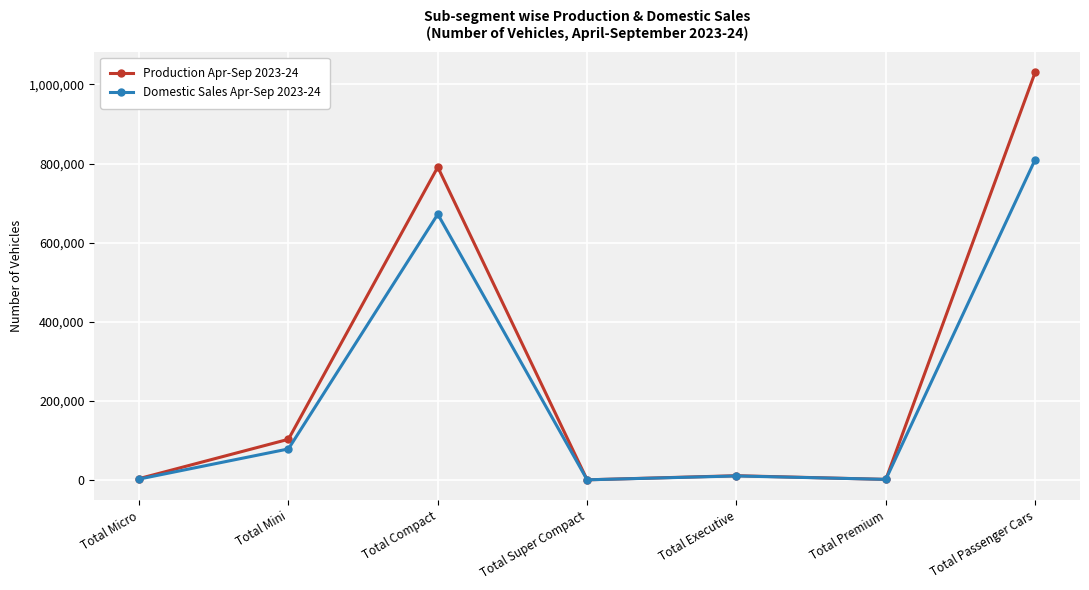

How many series are shown in this chart?

2